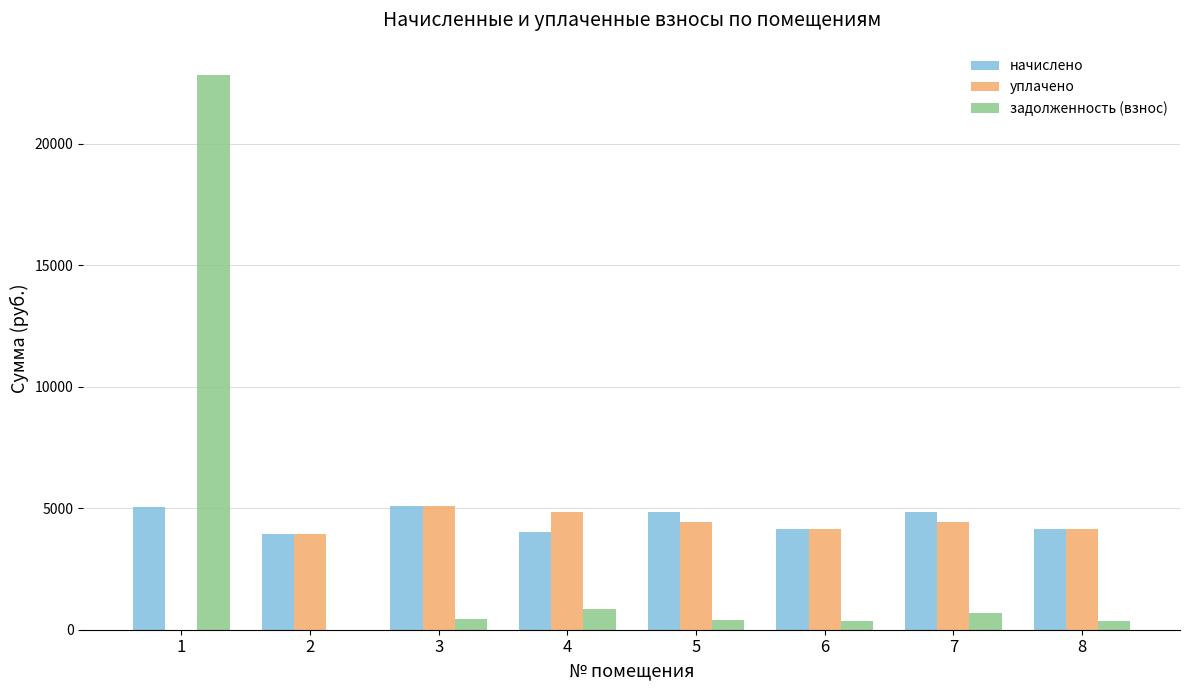

Which series has the largest total across all categories?

начислено